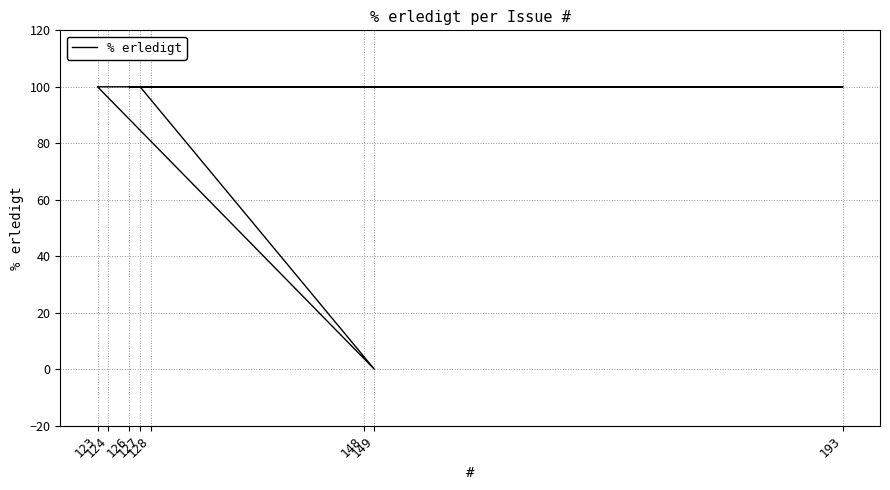

What is the maximum value shown in the chart?

100